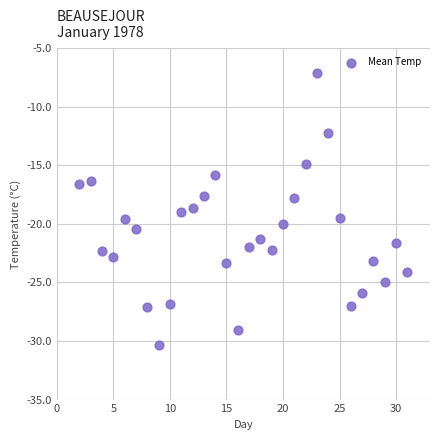

What is the range of Y values (max minus min)?

23.2